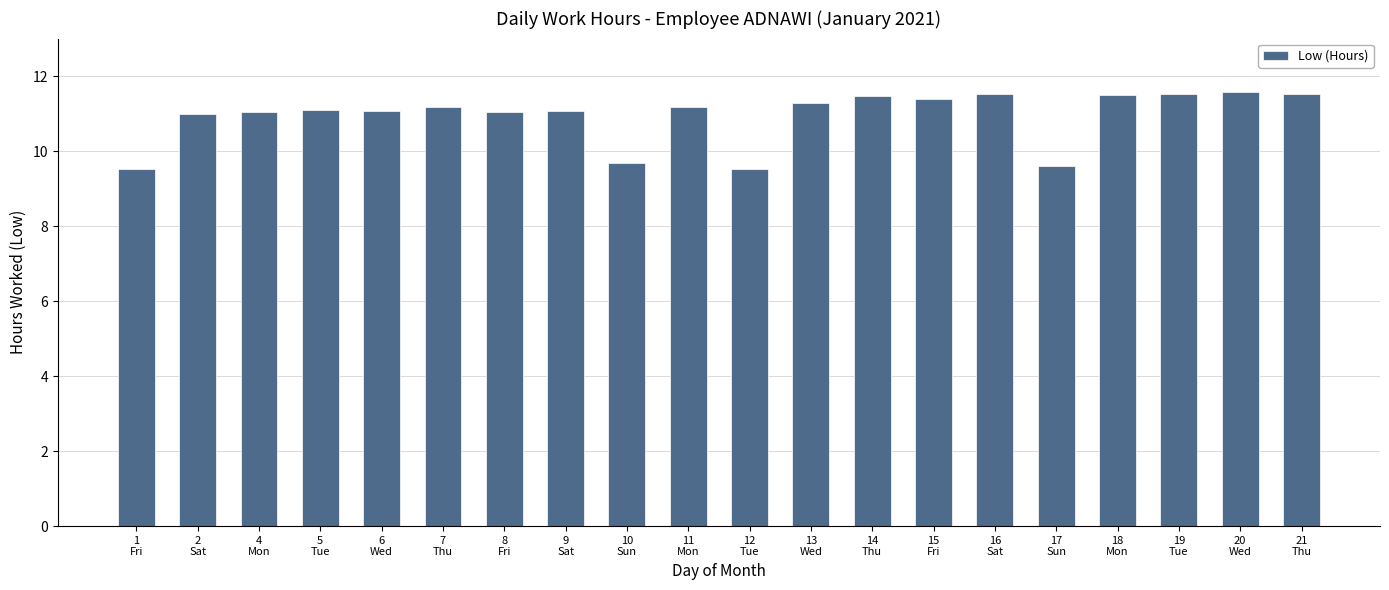

What is the difference between the maximum and minimum values?

2.1